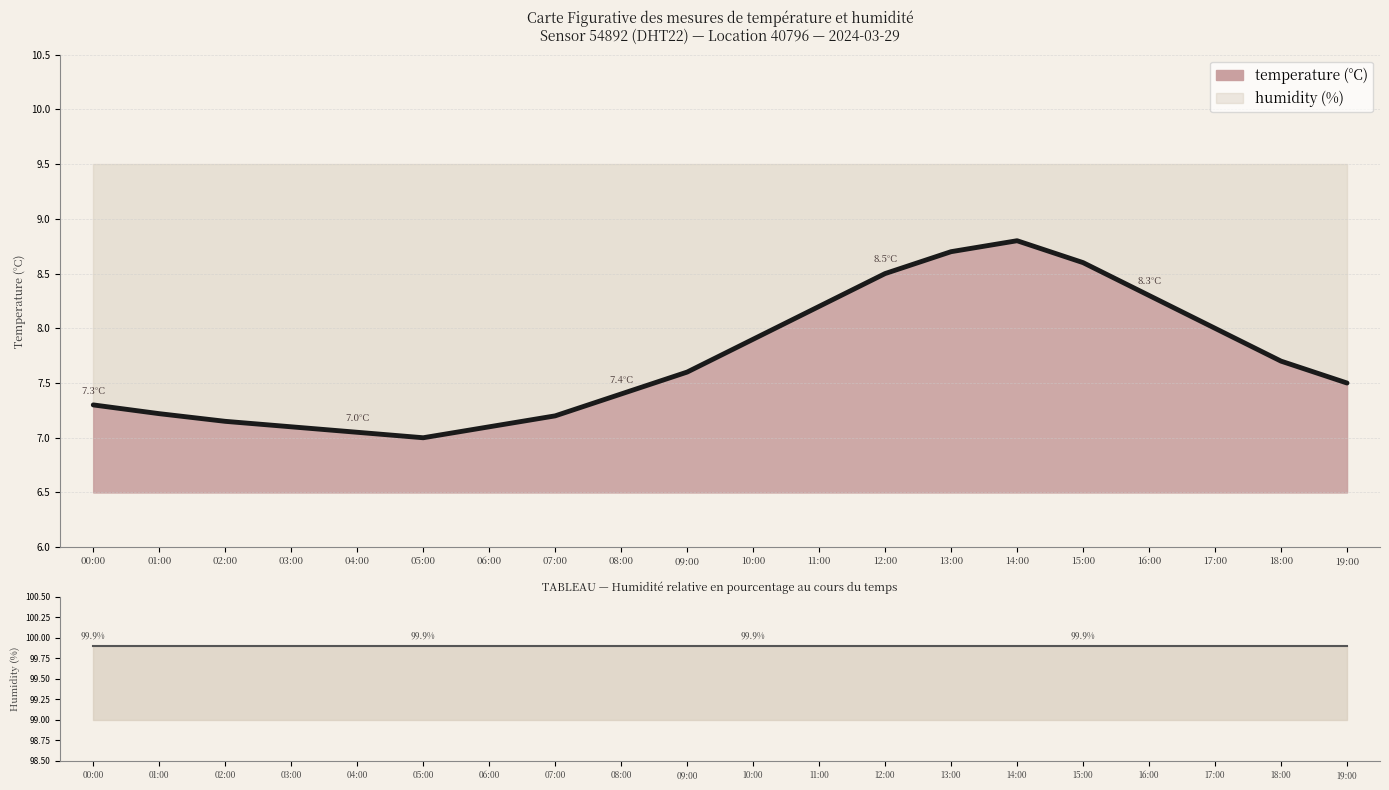

Read the value at 11:00.

8.2